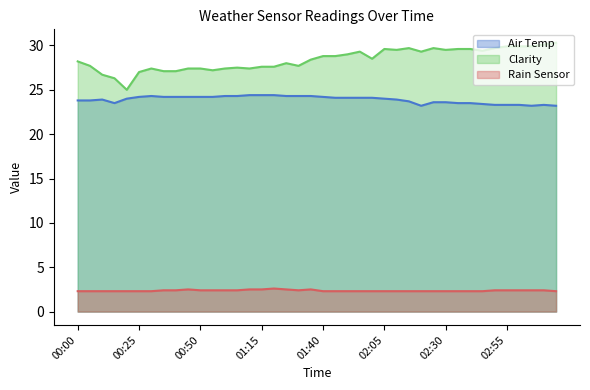

The value of Rain Sensor at 01:15 is 1.7. True or false?

False